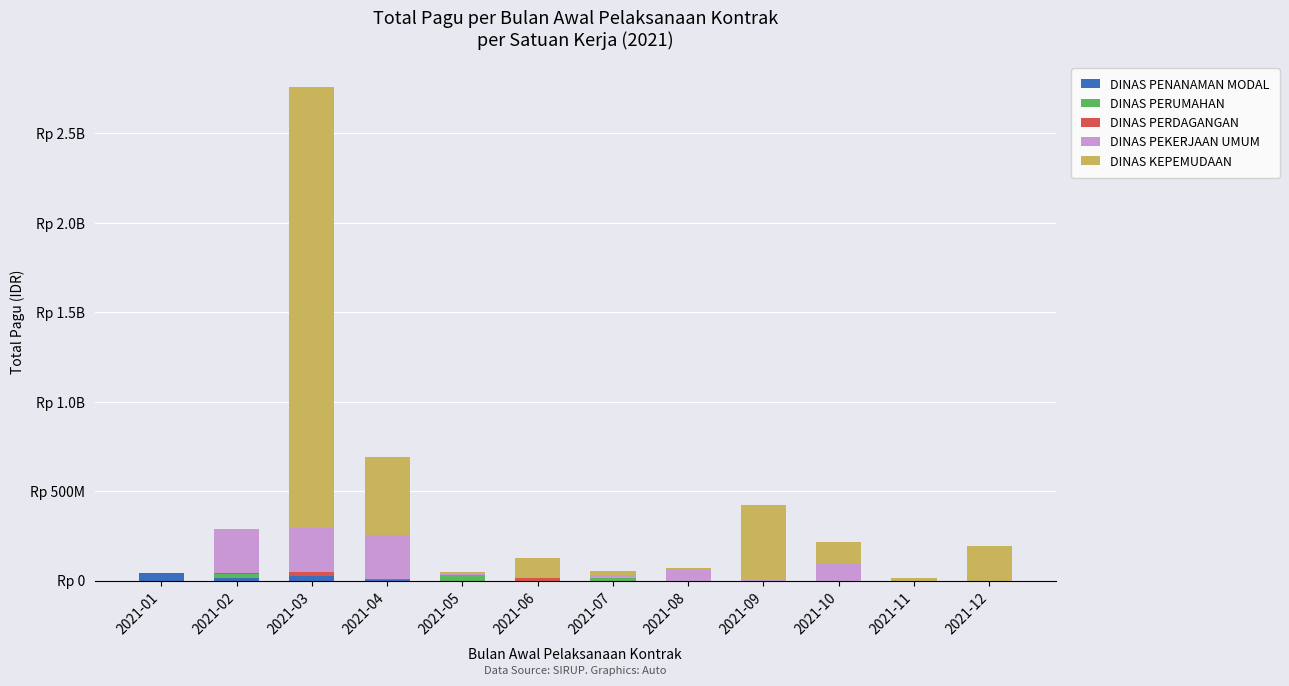

Are the bars grouped side by side (vs. stacked)?

No